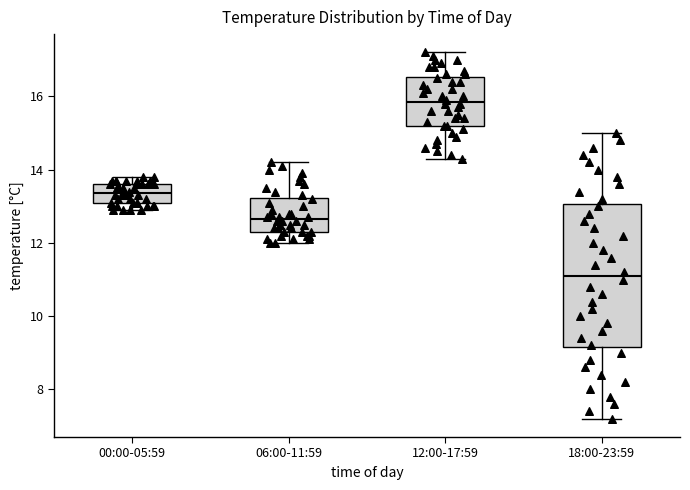

Where is the lower edge of the box for 12:00-17:59 on the y-axis? The values are not printed on the chart, so give them approximately, as read against the axis.

15.2